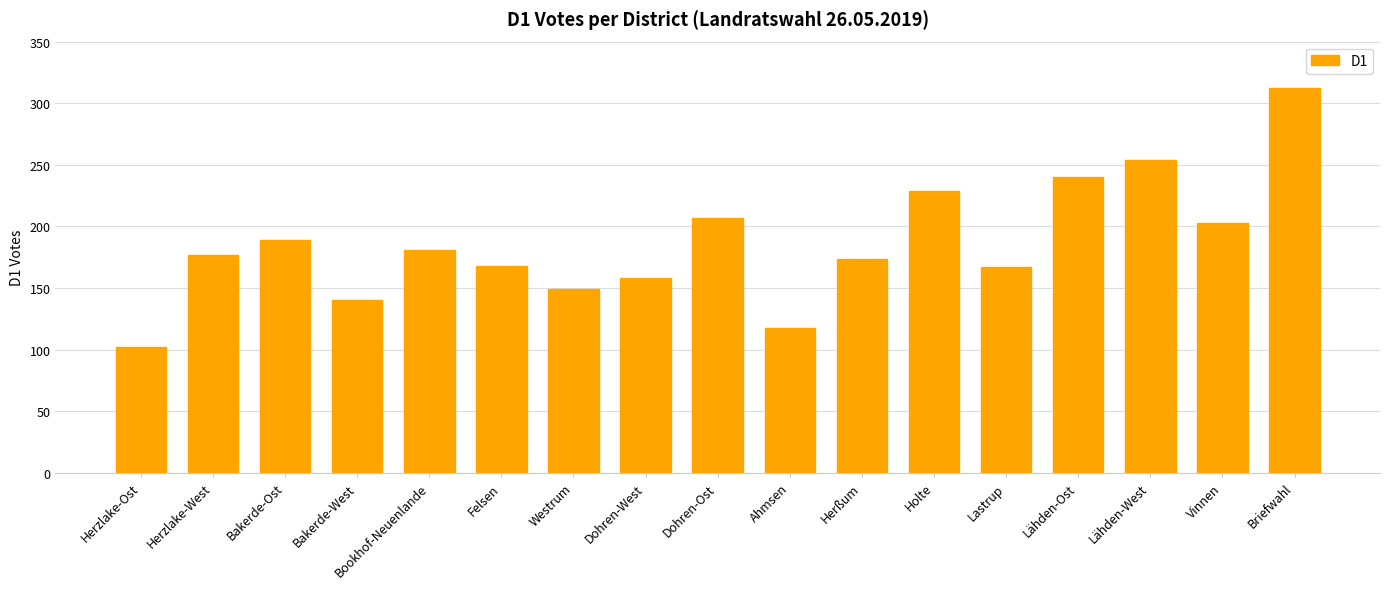

What is the label of the 12th bar from the left?

Holte